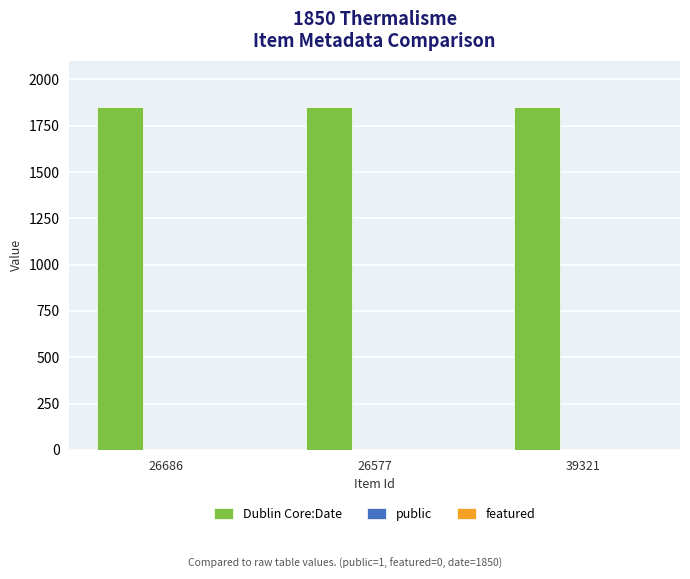

What is the highest value of the Dublin Core:Date series?

1850